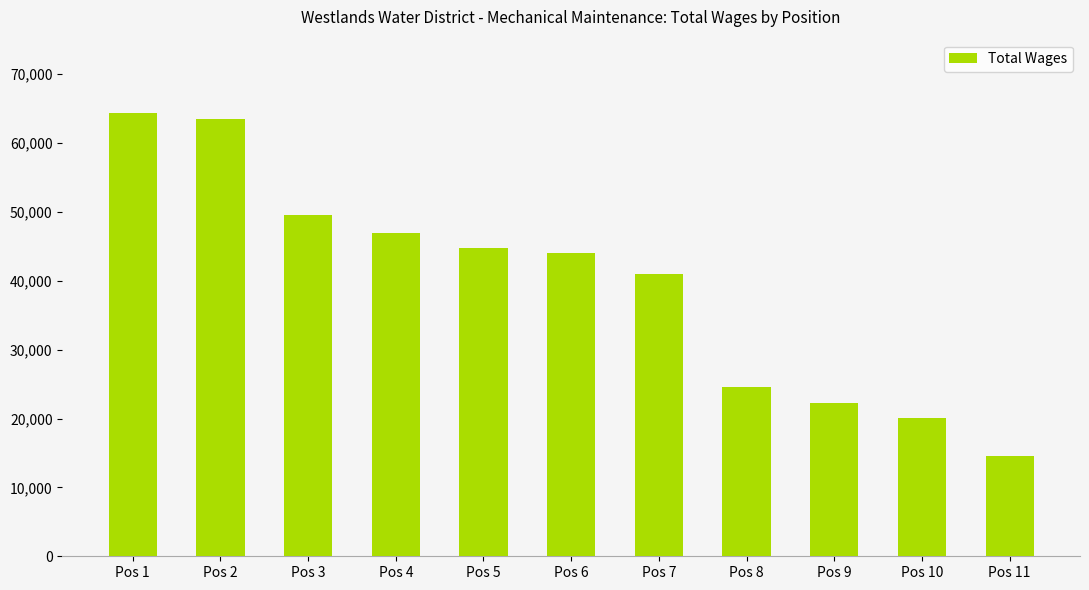

True or false: the data shows 20086 at Pos 10.

True